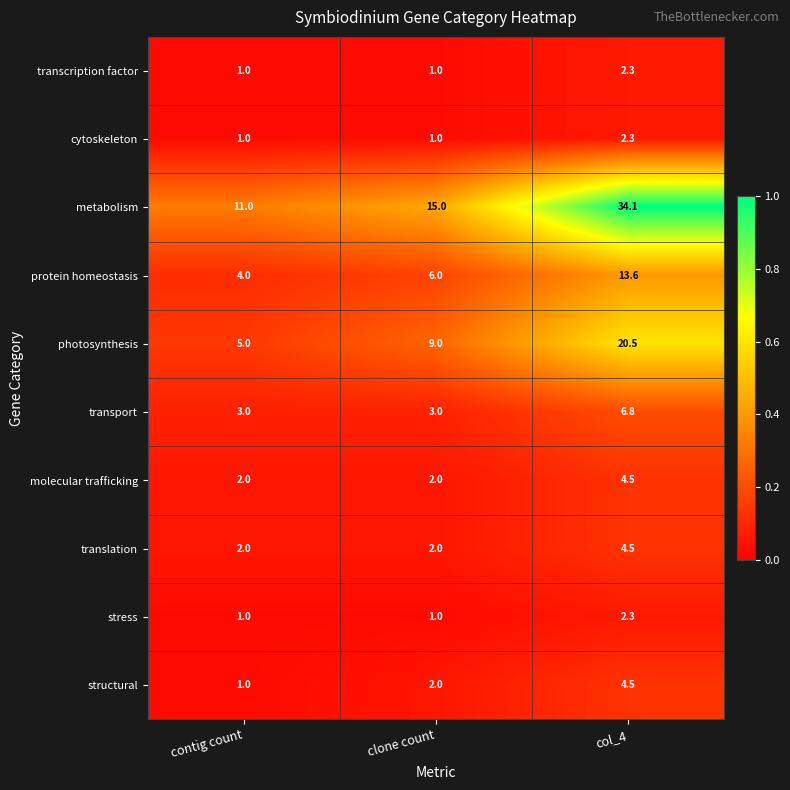

Is it true that photosynthesis equals 8.3 at contig count?

False